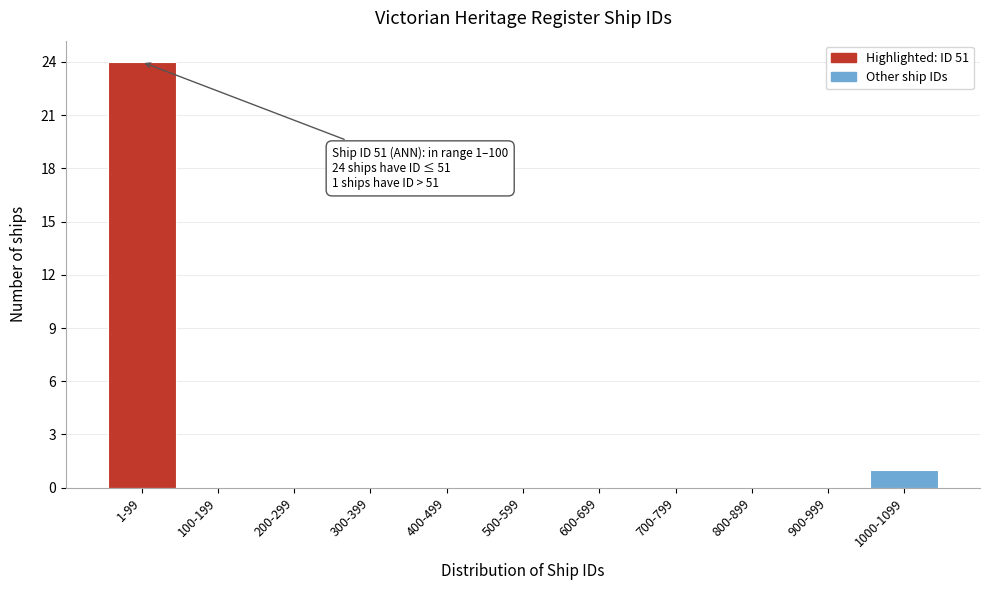

Reading left to right, transcribe all the data shown in this chart.

1-99=24	100-199=0	200-299=0	300-399=0	400-499=0	500-599=0	600-699=0	700-799=0	800-899=0	900-999=0	1000-1099=1